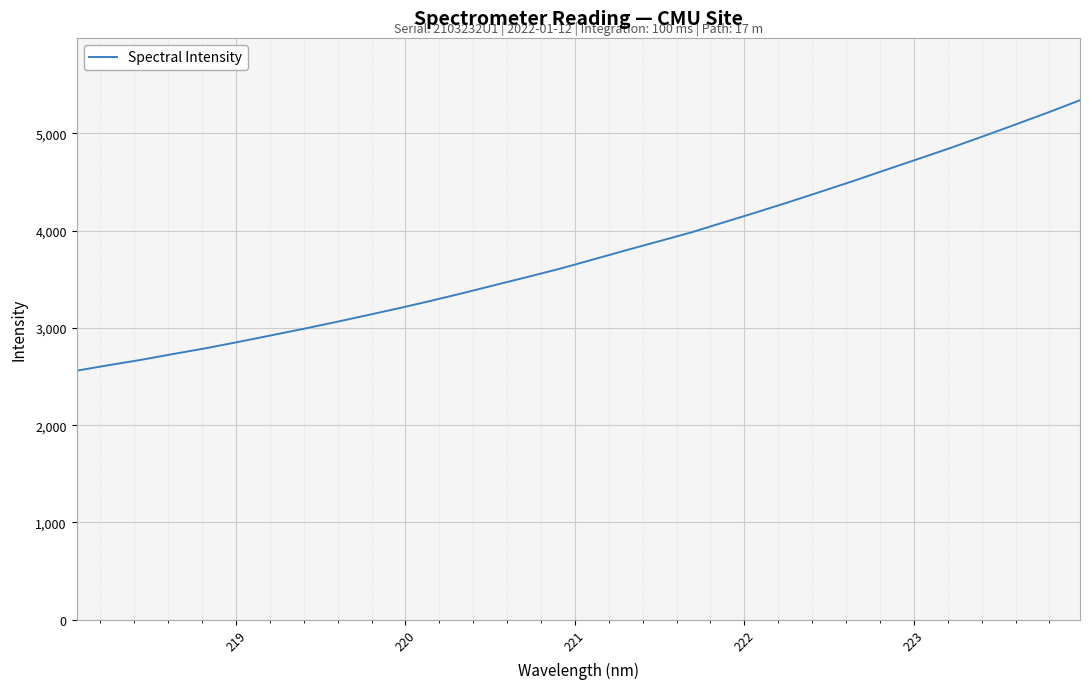

What is the maximum value shown in the chart?

5342.2